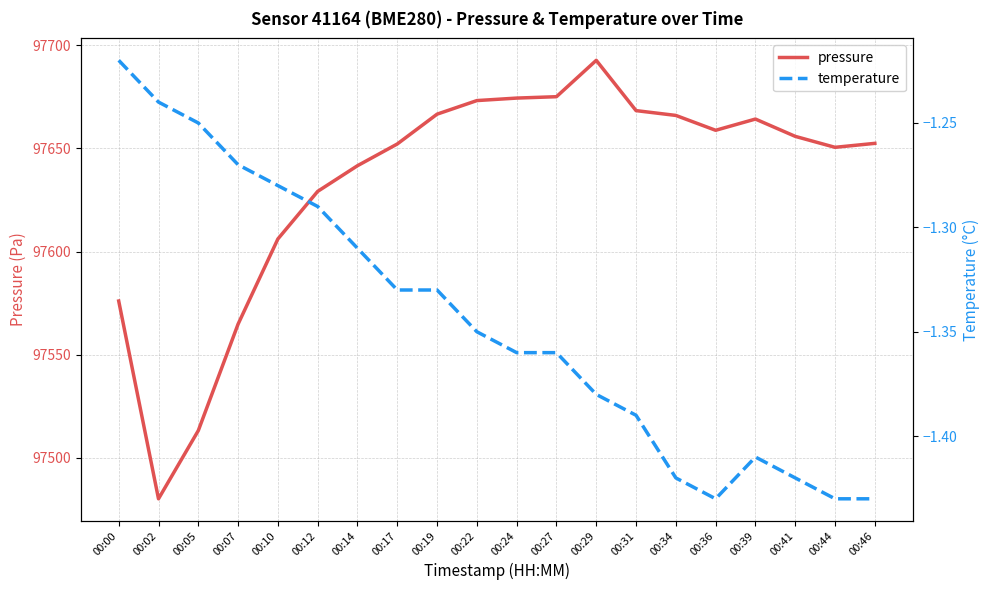

What is the value of the temperature point at the 1st from the left?

-1.2